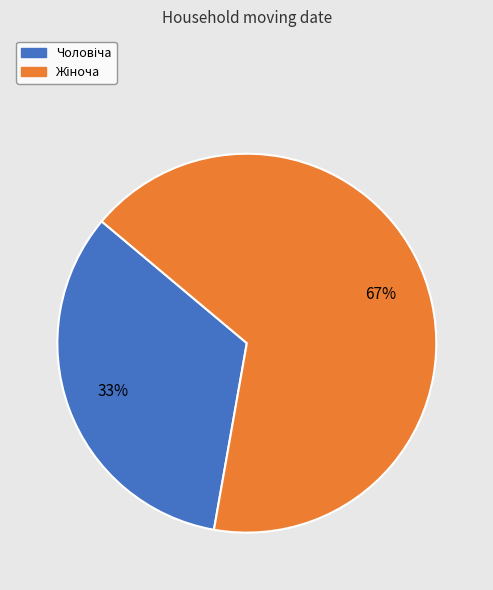

To the nearest percent, what is the average slice percentage?

50%